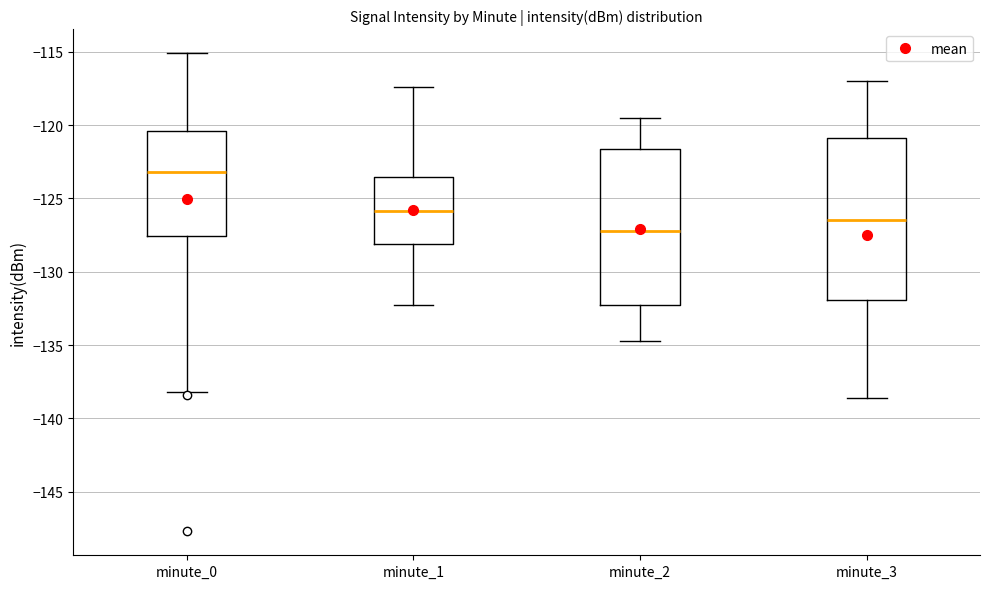

Reading left to right, transcribe this box plot: for each box, give where its median line is, the range the box spans, and where its two whiskers end, as read against the y-axis. The values are not printed on the chart, so give them approximately, as read against the axis.

minute_0: median -123.0, box -127.5 to -120.5, whiskers -138.0 to -115.0
minute_1: median -126.0, box -128.0 to -123.5, whiskers -132.5 to -117.5
minute_2: median -127.0, box -132.0 to -121.5, whiskers -134.5 to -119.5
minute_3: median -126.5, box -132.0 to -121.0, whiskers -138.5 to -117.0